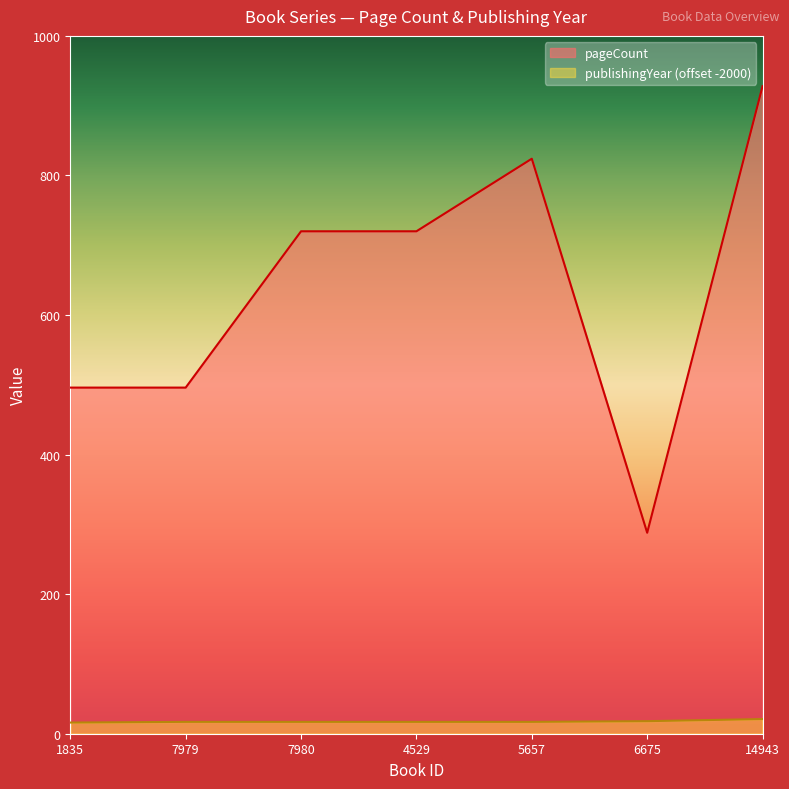

True or false: publishingYear has more than 0 interior local peaks.

False